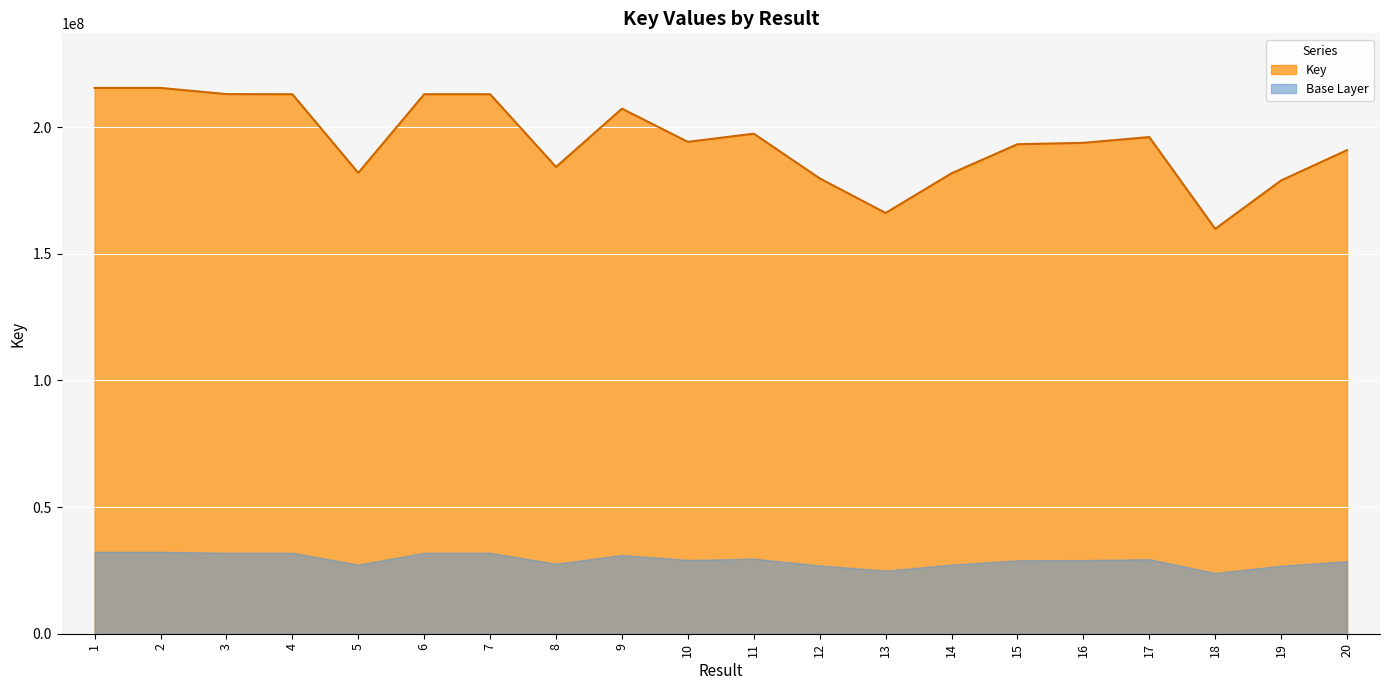

What is the minimum value shown in the chart?

23974258.2